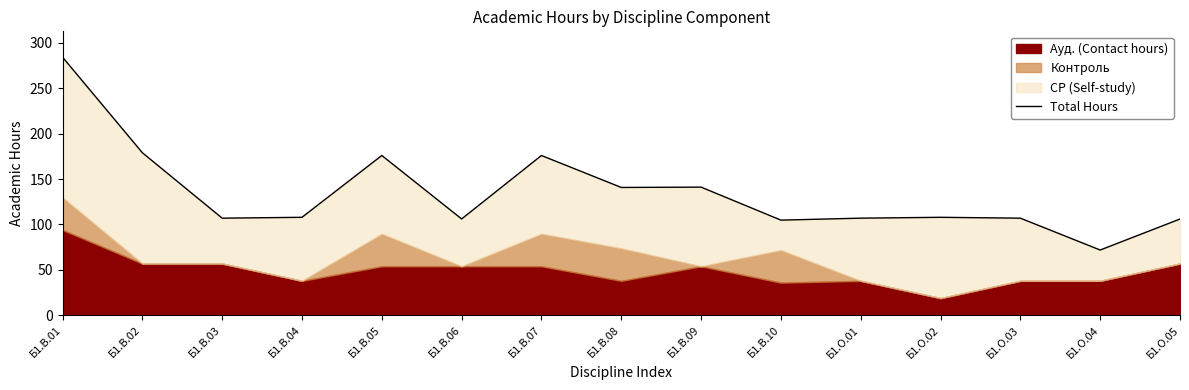

Where is the first local maximum?

Б1.В.05